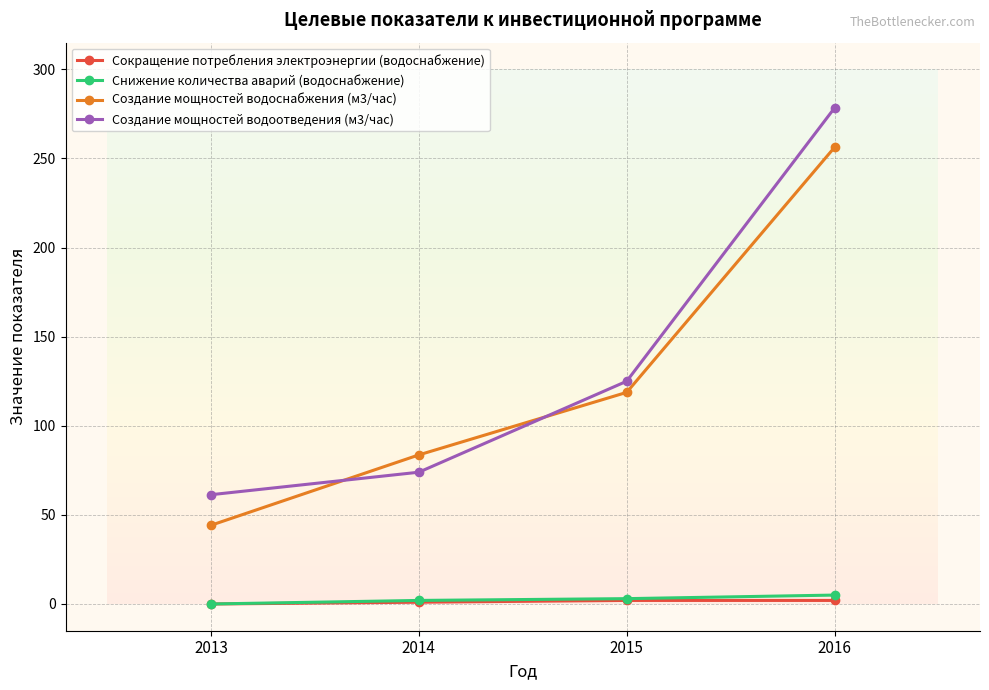

Reading left to right, extract all data points from this chart.

Сокращение потребления электроэнергии (водоснабжение): 2013=0.0	2014=1.0	2015=2.0	2016=2.0
Снижение количества аварий (водоснабжение): 2013=0.0	2014=2.0	2015=3.0	2016=5.0
Создание мощностей водоснабжения (м3/час): 2013=44.2	2014=83.7	2015=118.8	2016=256.2
Создание мощностей водоотведения (м3/час): 2013=61.3	2014=74.0	2015=125.0	2016=278.4